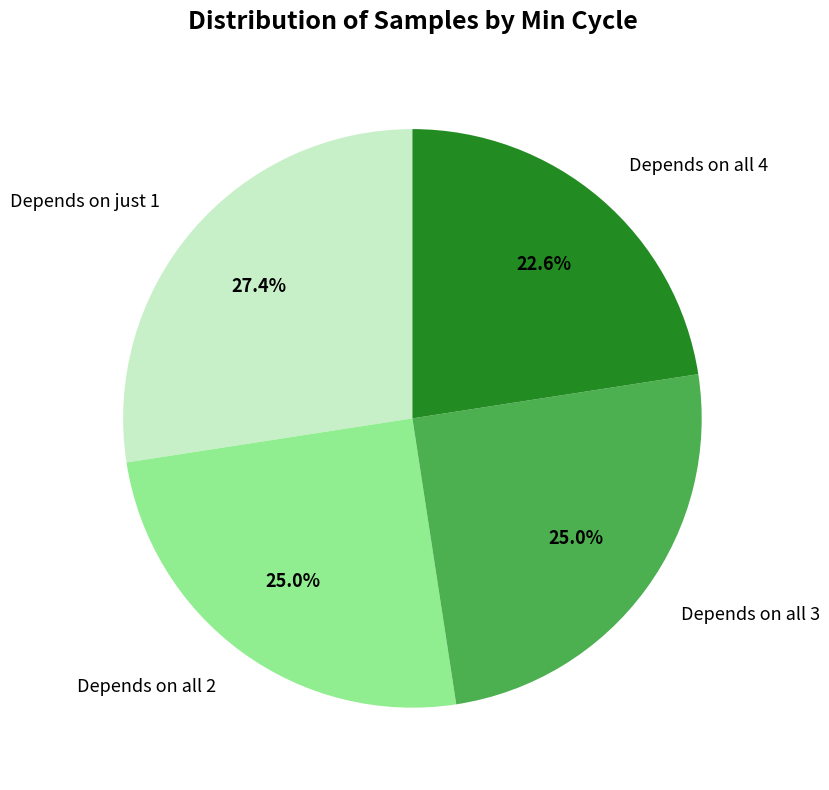

How many segments does this pie chart have?

4